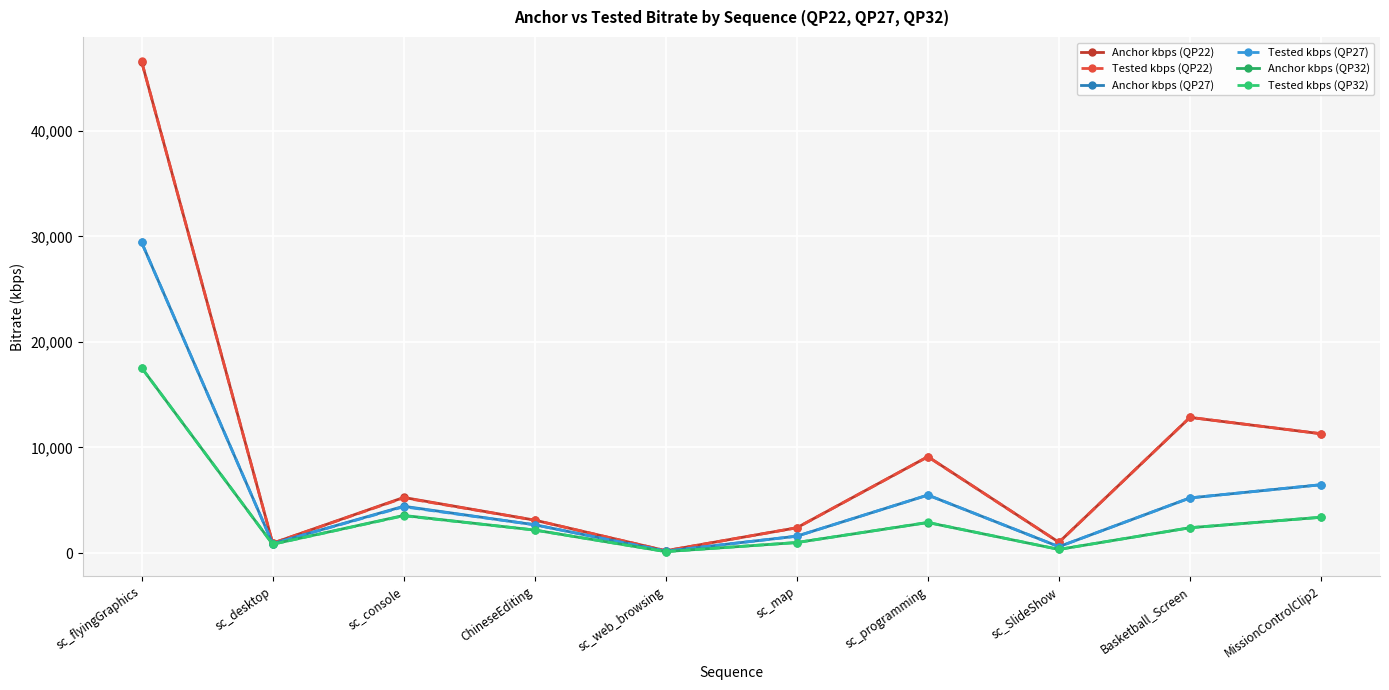

Where do Tested kbps (QP27) and Anchor kbps (QP27) first cross each other?

sc_flyingGraphics and sc_desktop